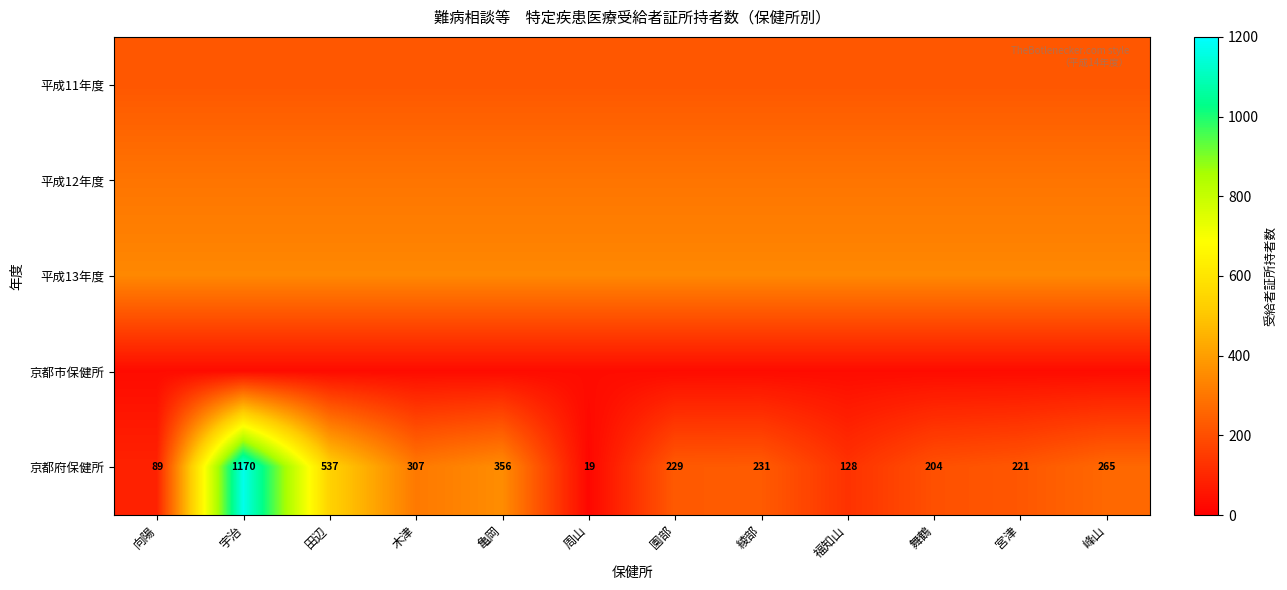

At which category is the sum across all series the highest?

宇治